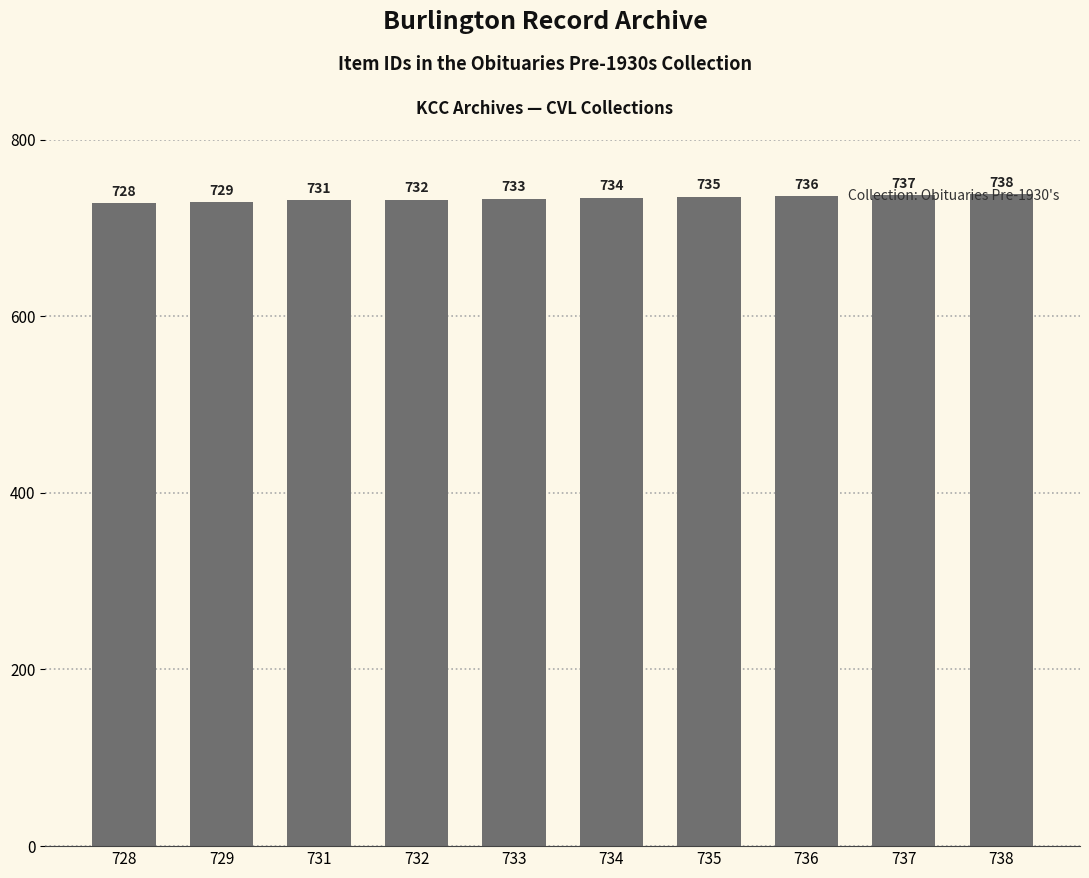

Reading right to left, transcribe all the data shown in this chart.

738	737	736	735	734	733	732	731	729	728